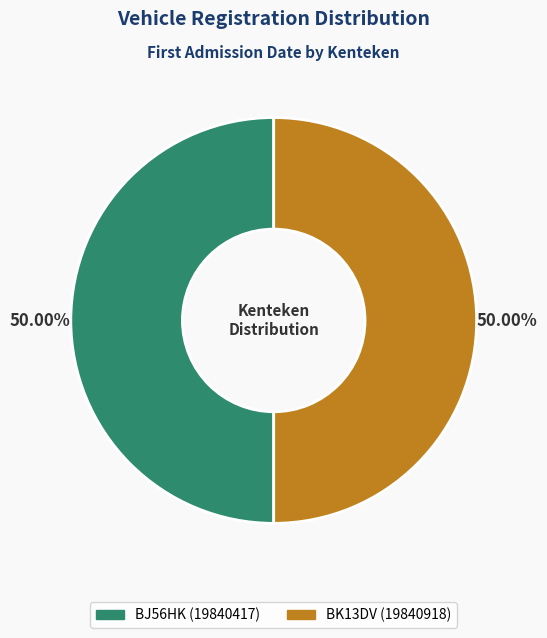

Is the sum of BJ56HK and BK13DV greater than half?

Yes